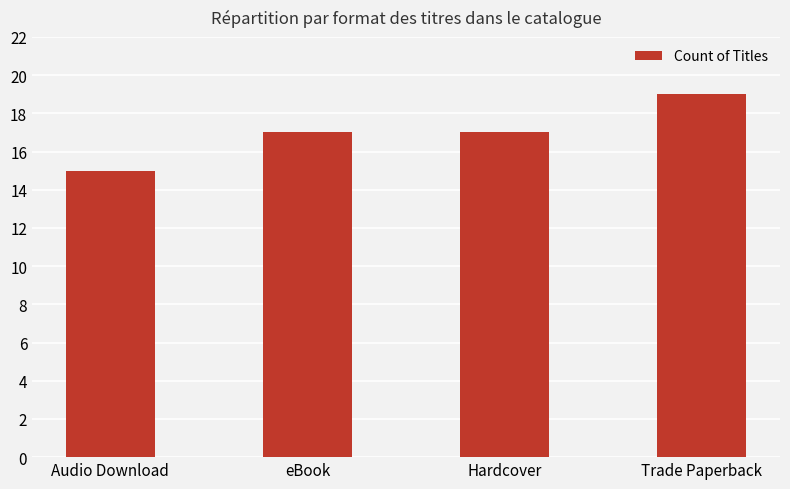

What is the sum of the values at eBook and Trade Paperback?

36